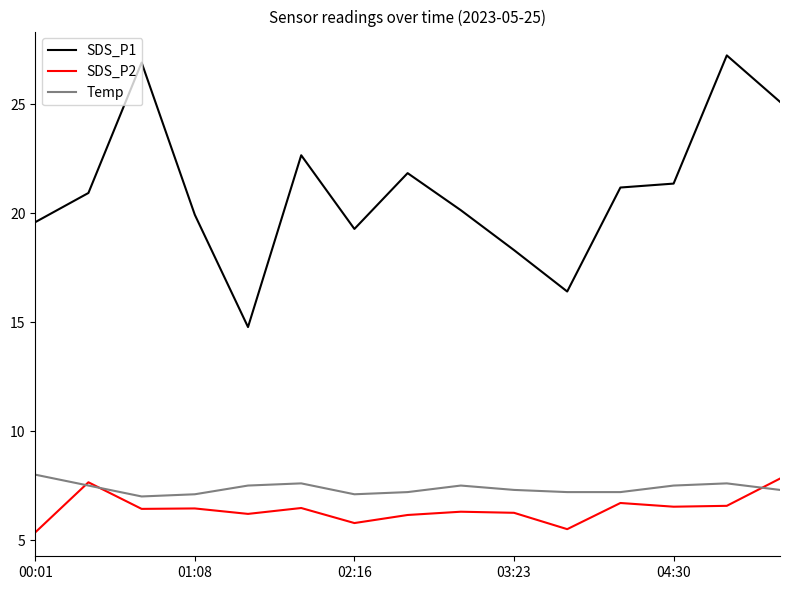

What is the highest value of the SDS_P2 series?

7.8